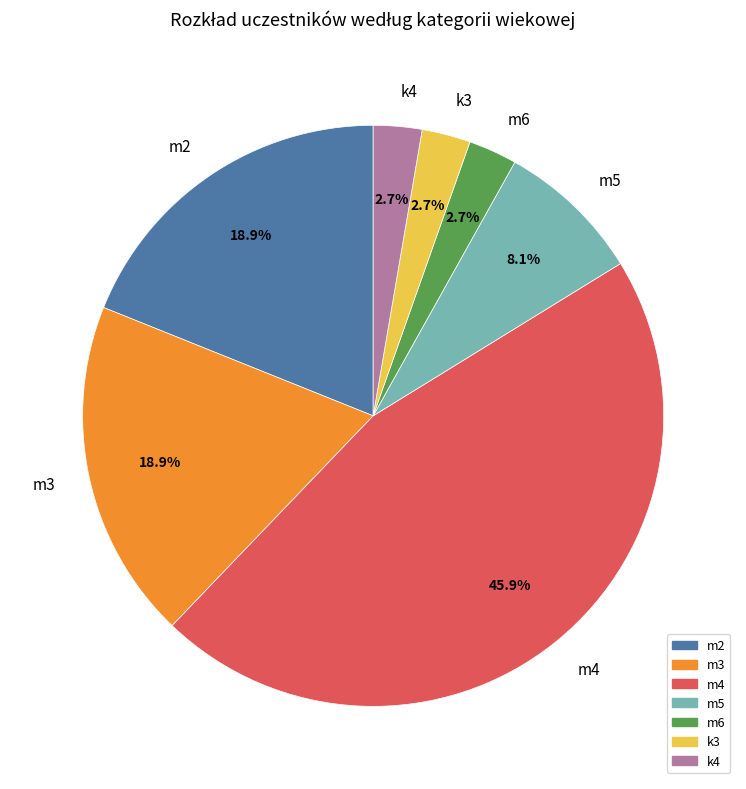

What is the ratio of the value at m2 to the value at k4?

7.0